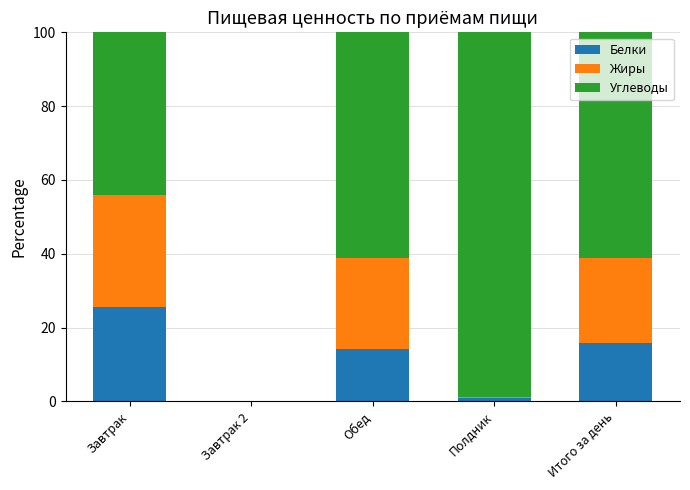

What is the total value across all series at Завтрак?

100.0